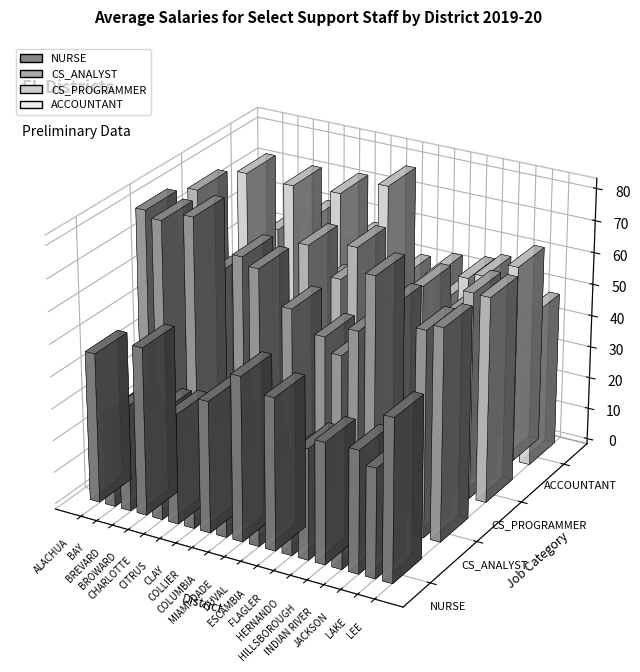

The value of CS_ANALYST at CHARLOTTE is 63914.6. True or false?

True